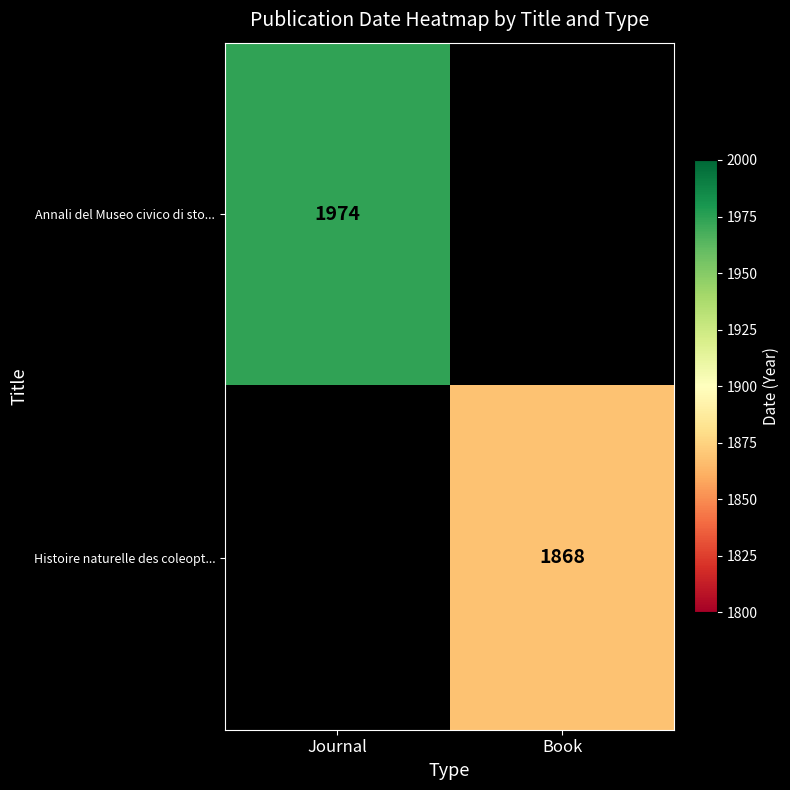

True or false: Histoire naturelle des coleopt... has a value of 2863 at Book.

False